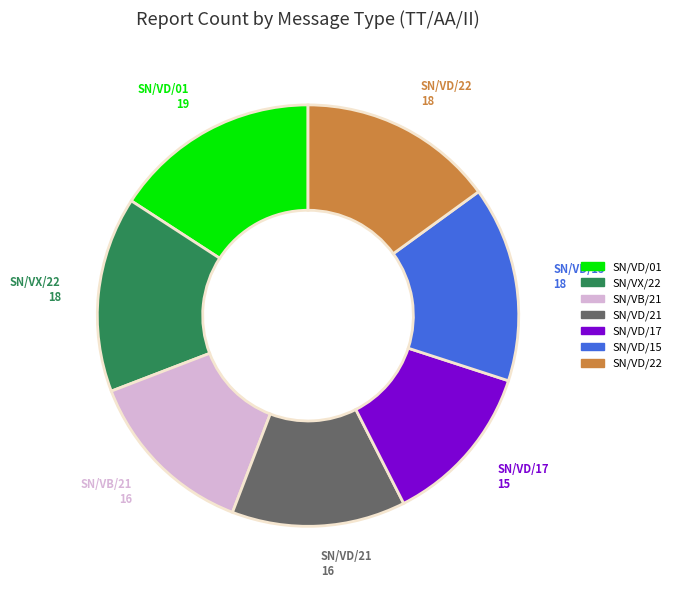

Is there any slice that represents more than half of the pie?

No